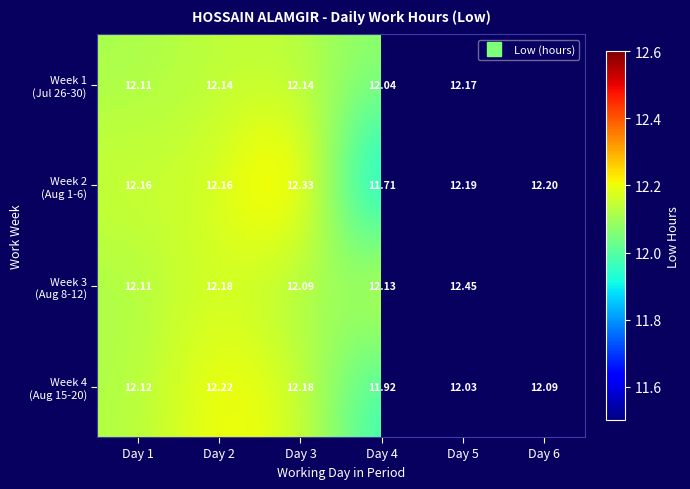

The Week 4 (Aug 15-20) series shows 5.4 at Day 6. True or false?

False